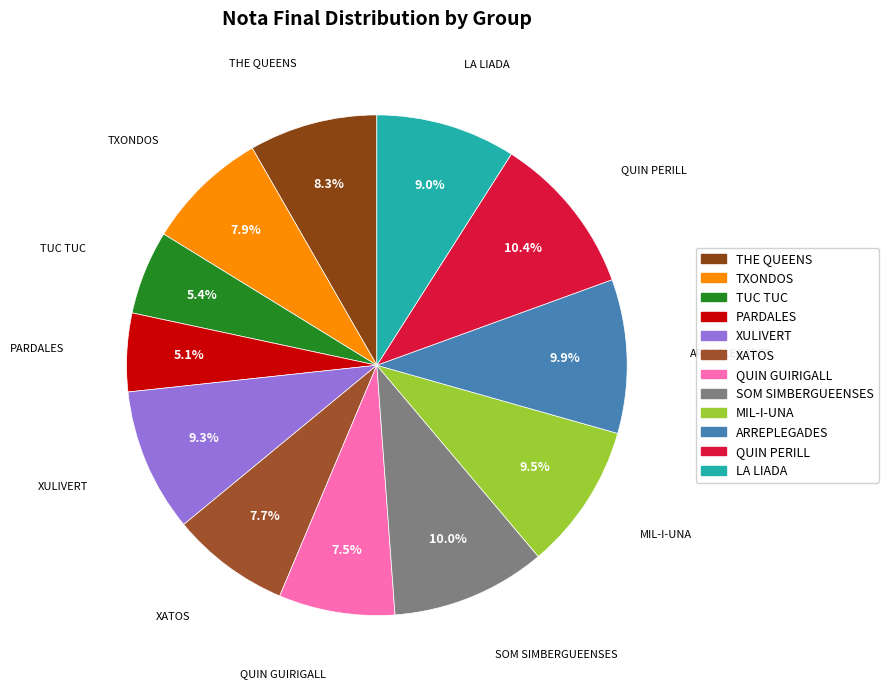

Is there a majority slice in this chart?

No